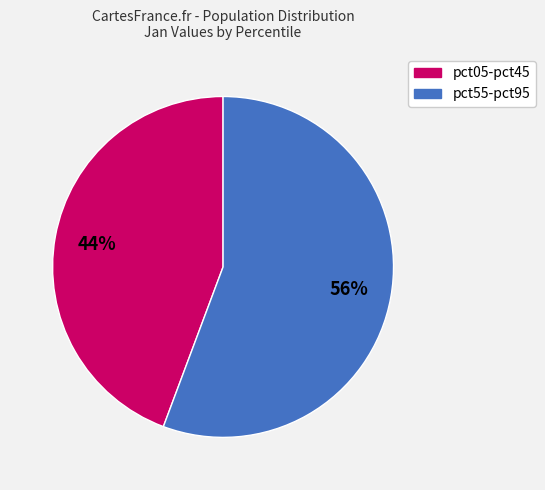

Is there any slice that represents more than half of the pie?

Yes